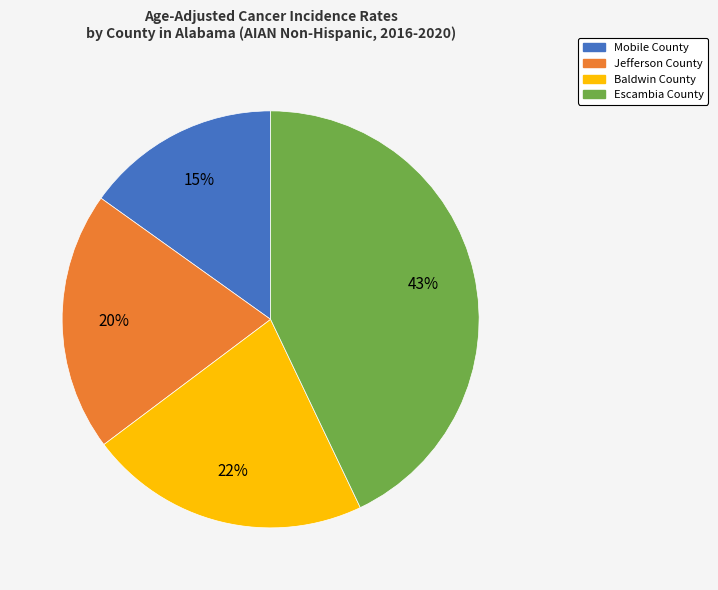

How many segments does this pie chart have?

4